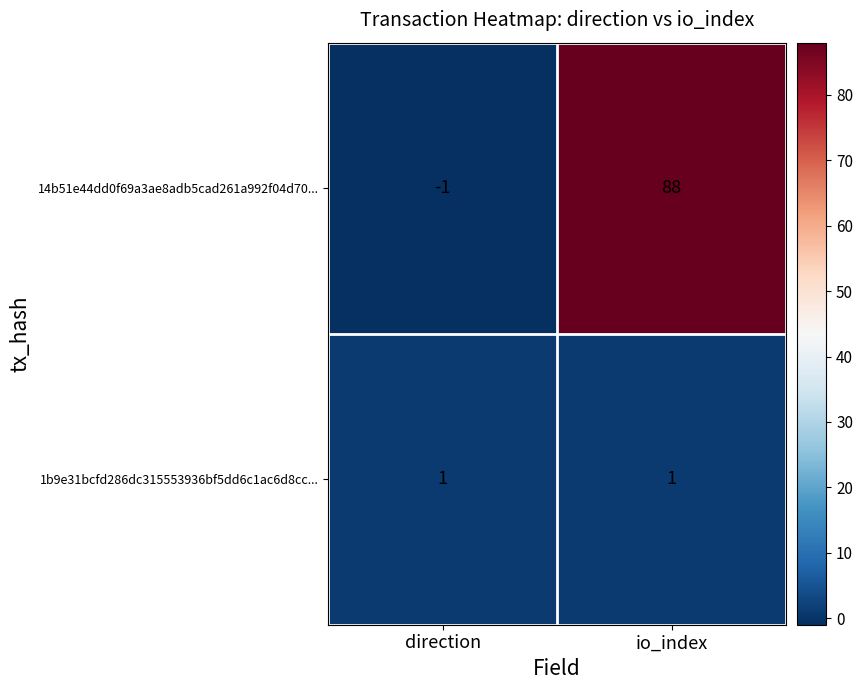

What is the sum of the 14b51e44dd0f69a3ae8adb5cad261a992f04d70... values at direction and io_index?

87